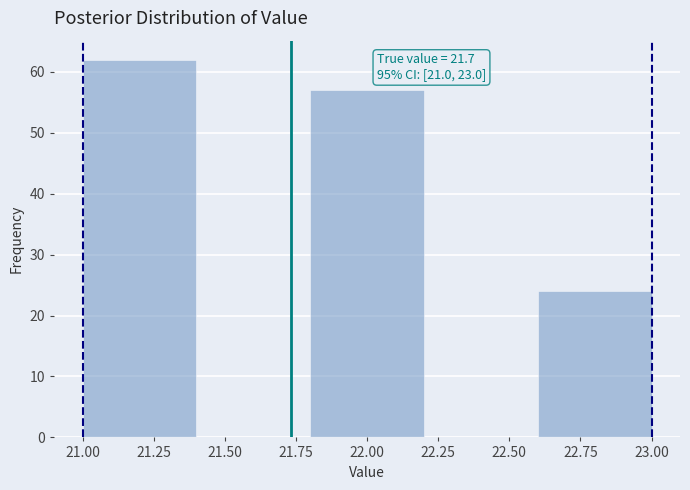

Which range on the x-axis has the tallest bar?

21.0 to 21.4